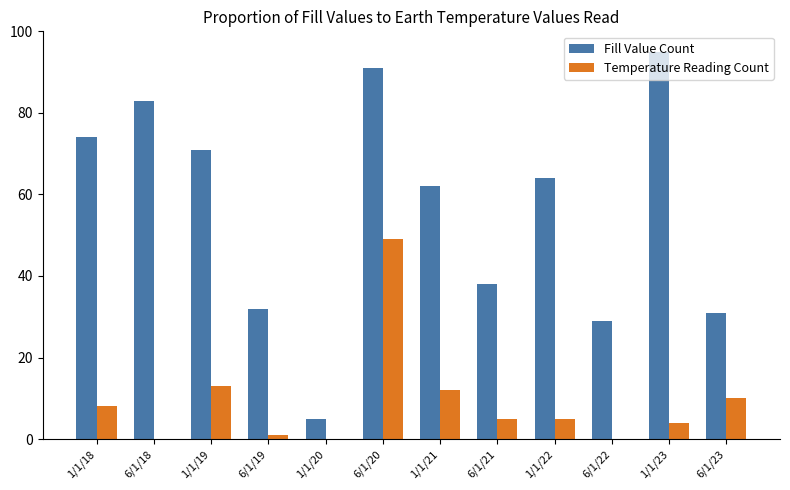

Does the chart contain stacked bars?

No